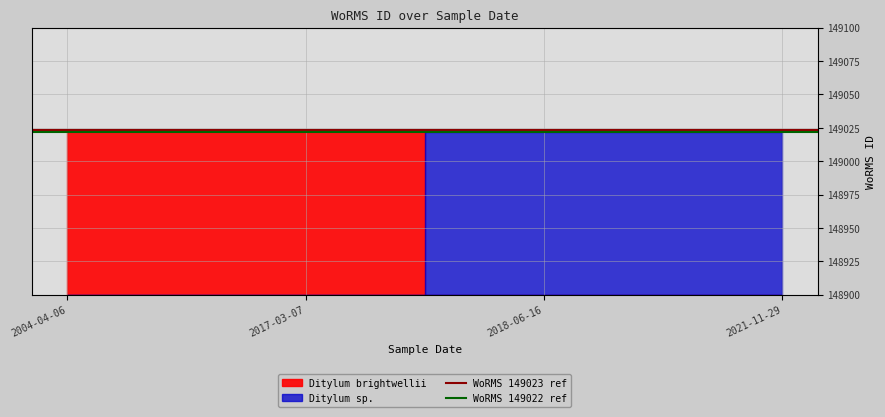

What is the label of the 1st point from the left?

2004-04-06